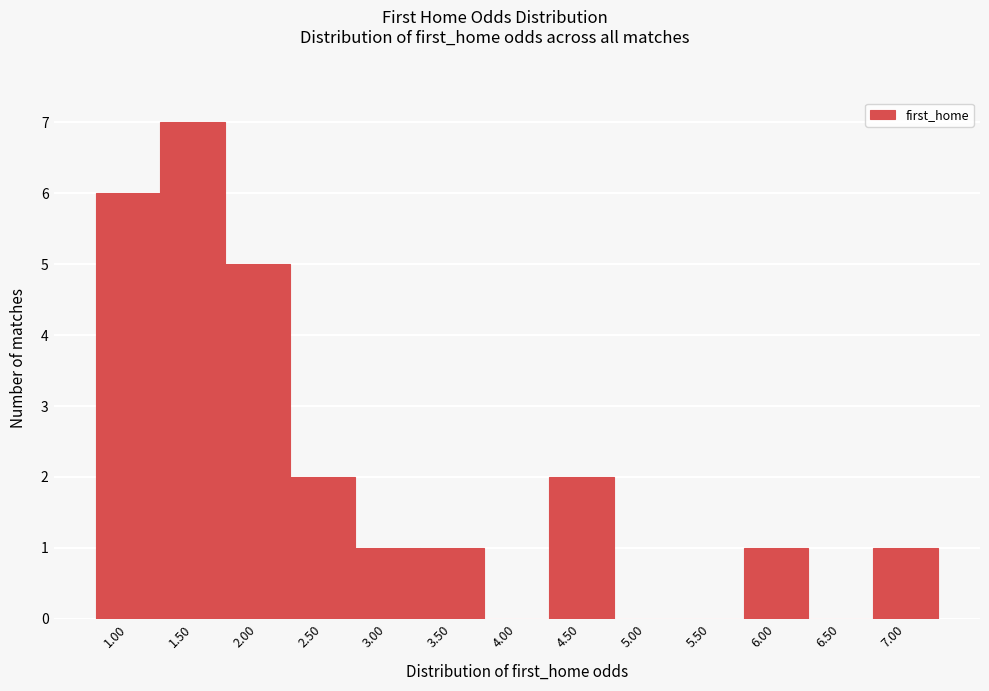

Reading left to right, what are all the values shown in this chart?

1.00=6	1.50=7	2.00=5	2.50=2	3.00=1	3.50=1	4.00=0	4.50=2	5.00=0	5.50=0	6.00=1	6.50=0	7.00=1